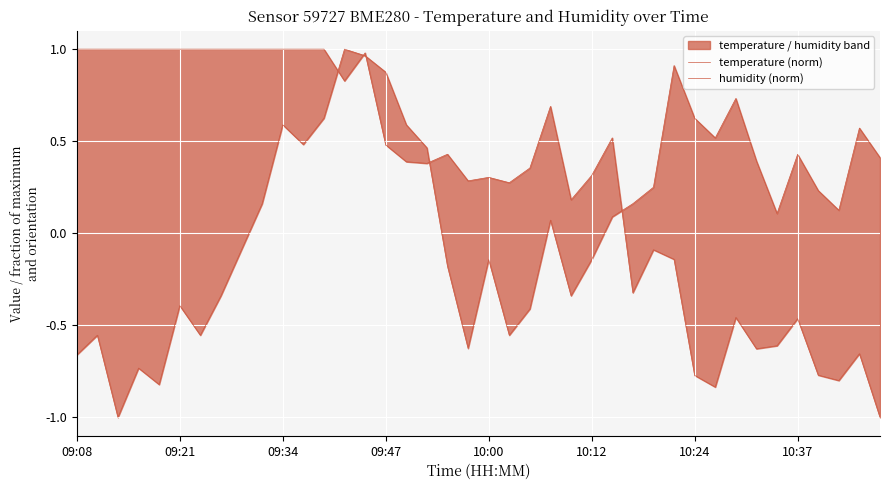

What position from the right is 10:37?

5